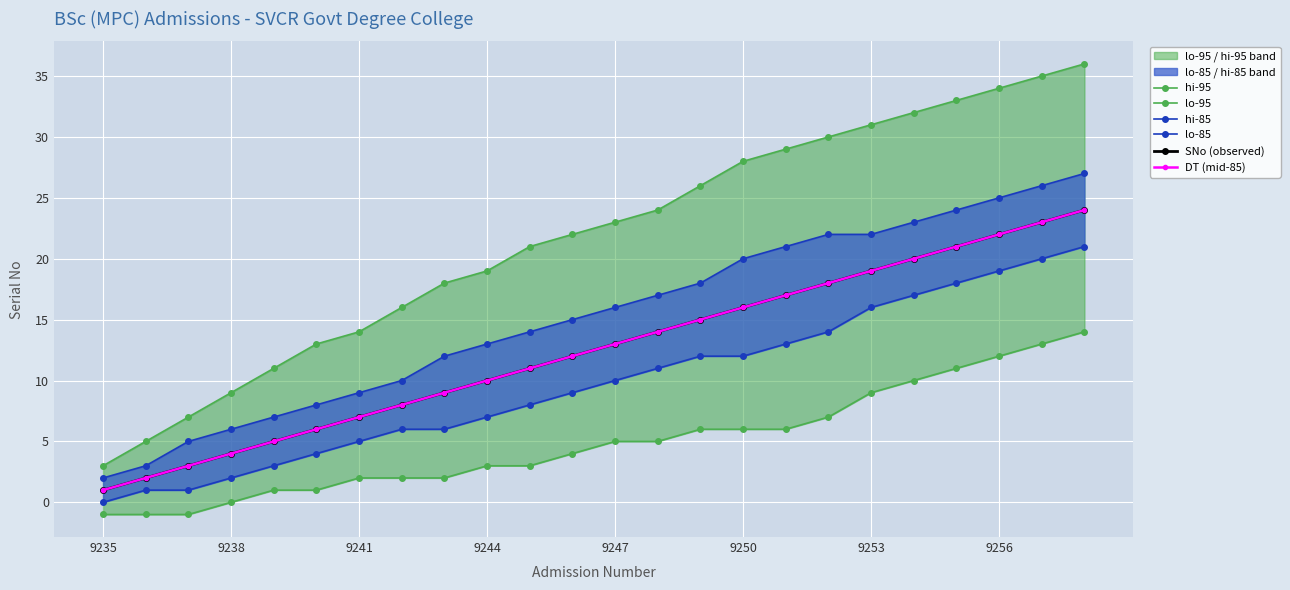

True or false: hi-95 and hi-85 cross at least once.

False